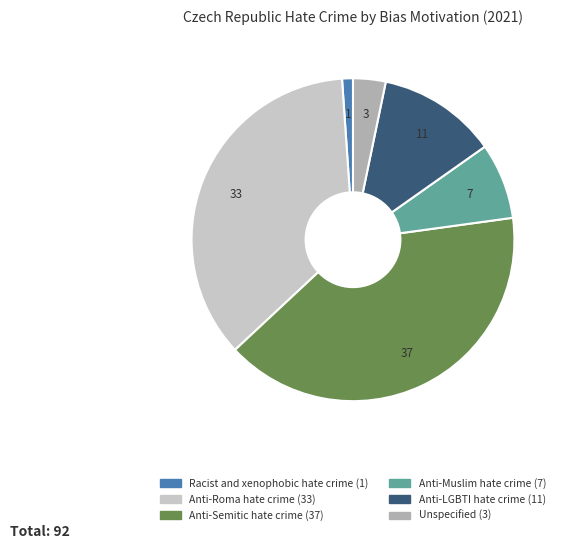

How many segments does this pie chart have?

6